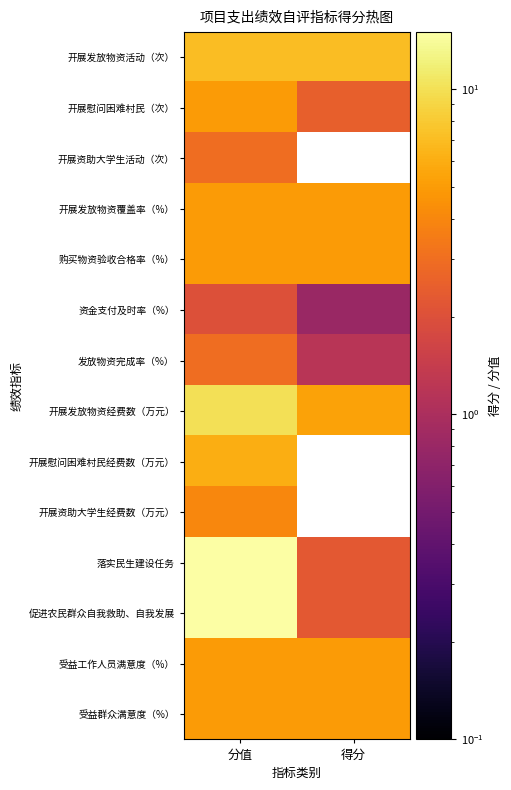

Reading left to right, what are all the values shown in this chart?

开展发放物资活动（次）: 分值=7.0	得分=7.0
开展慰问困难村民（次）: 分值=5.0	得分=2.5
开展资助大学生活动（次）: 分值=3.0	得分=0.0
开展发放物资覆盖率（%）: 分值=5.0	得分=5.0
购买物资验收合格率（%）: 分值=5.0	得分=5.0
资金支付及时率（%）: 分值=2.0	得分=0.8
发放物资完成率（%）: 分值=3.0	得分=1.2
开展发放物资经费数（万元）: 分值=10.0	得分=5.3
开展慰问困难村民经费数（万元）: 分值=6.0	得分=0.0
开展资助大学生经费数（万元）: 分值=4.0	得分=0.0
落实民生建设任务: 分值=15.0	得分=2.2
促进农民群众自我救助、自我发展: 分值=15.0	得分=2.2
受益工作人员满意度（%）: 分值=5.0	得分=5.0
受益群众满意度（%）: 分值=5.0	得分=5.0